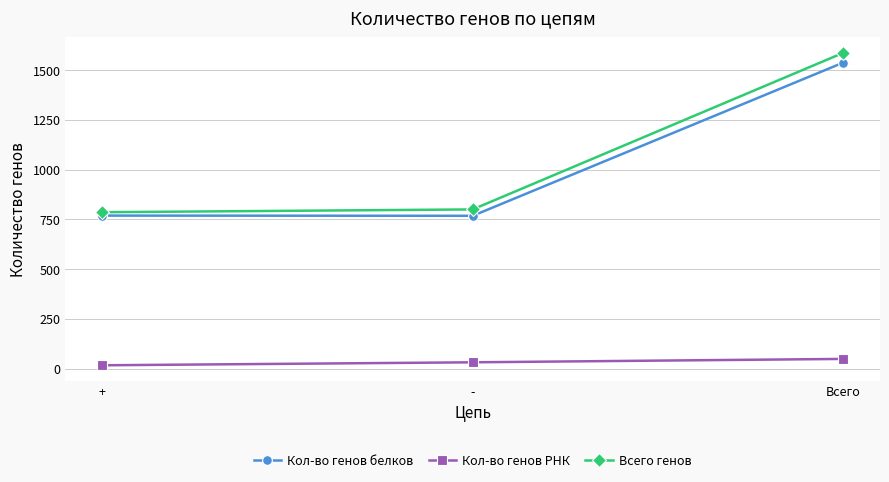

What is the sum of all Кол-во генов РНК values?

98